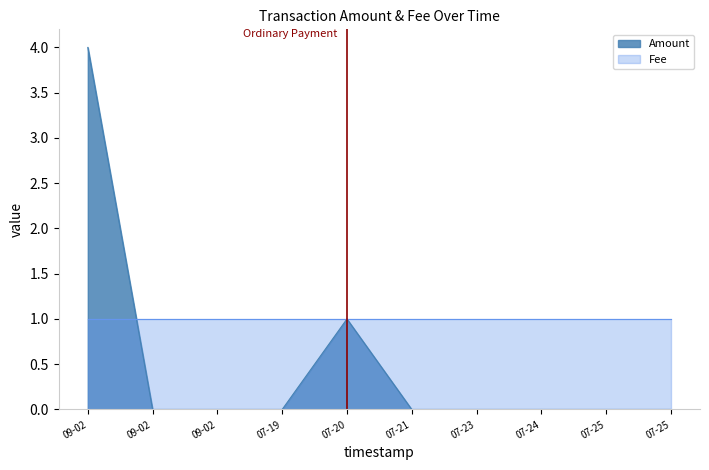

Does the chart have visible grid lines?

No